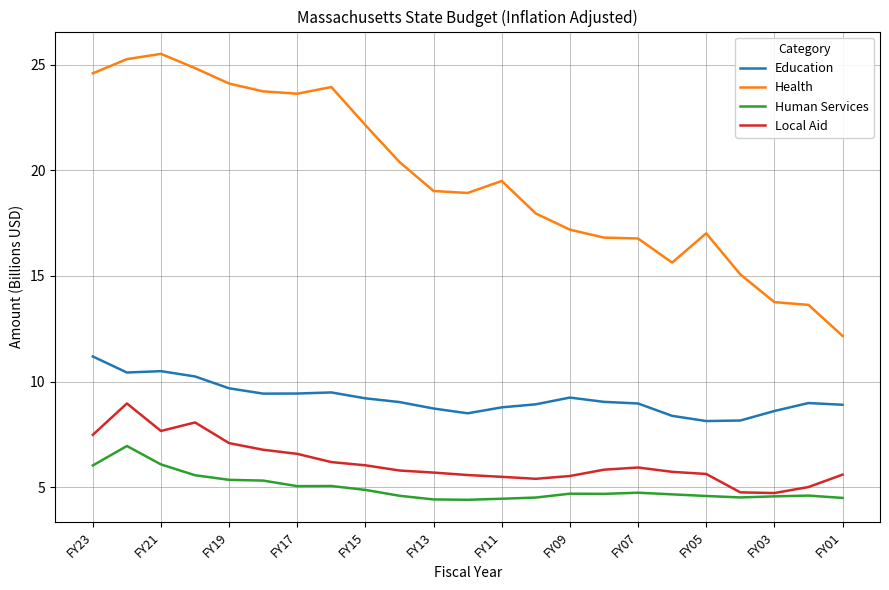

True or false: Local Aid and Education intersect in this chart.

False